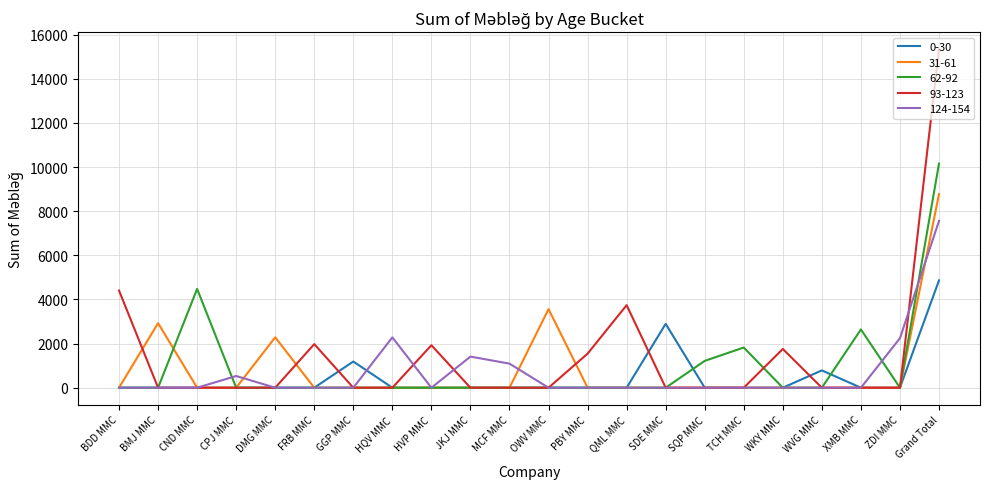

What is the greatest value displayed?

15344